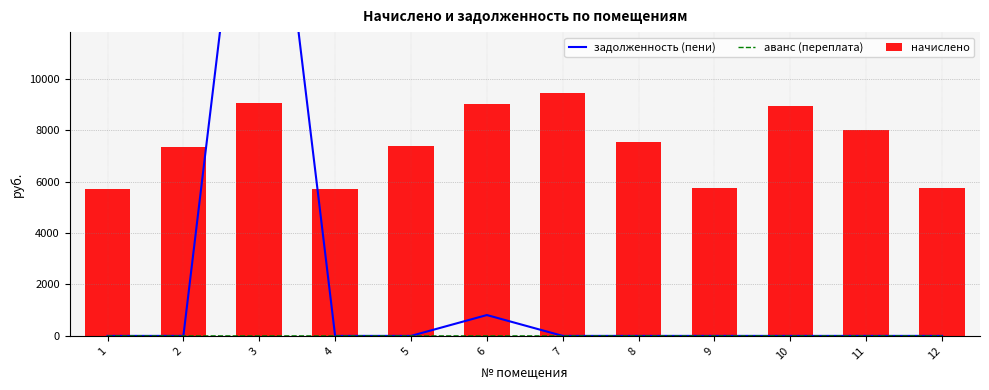

The аванс (переплата) series shows 0.0 at 2. True or false?

True